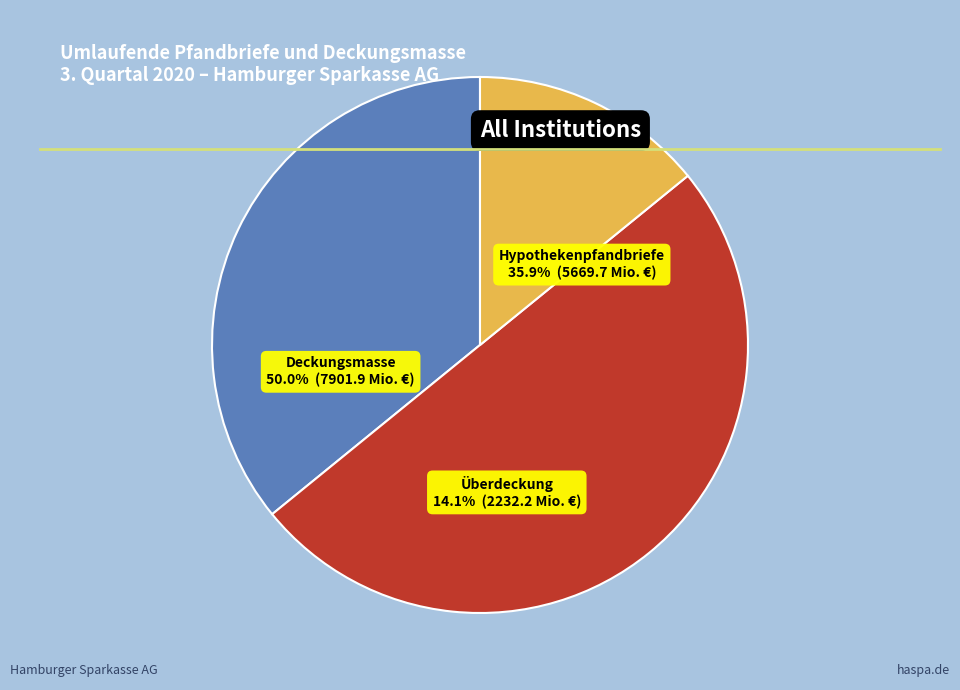

Which has a higher value, Deckungsmasse Q3 2020 or Hypothekenpfandbriefe Q3 2020?

Deckungsmasse Q3 2020